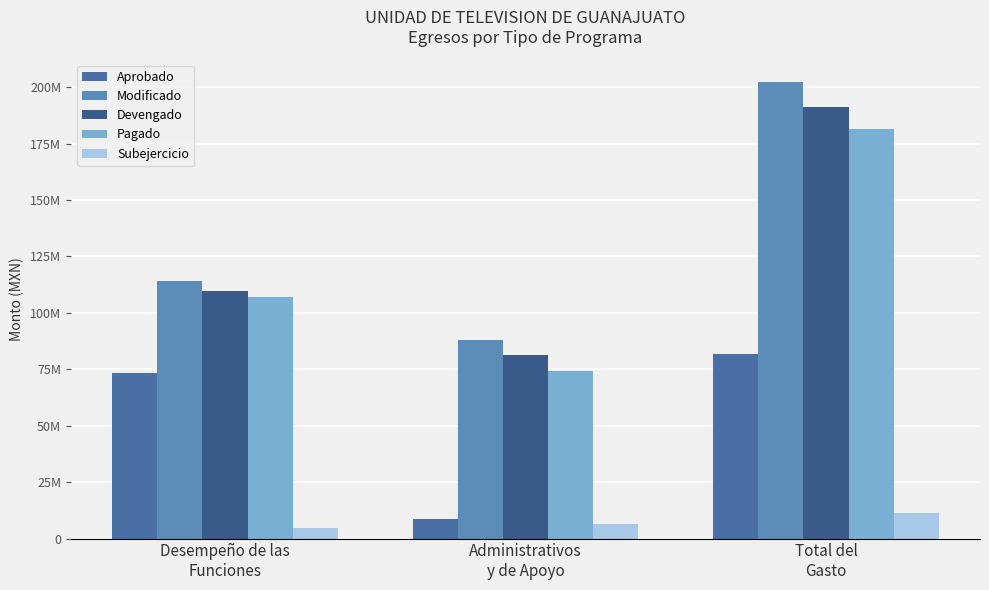

Are the bars grouped side by side (vs. stacked)?

Yes